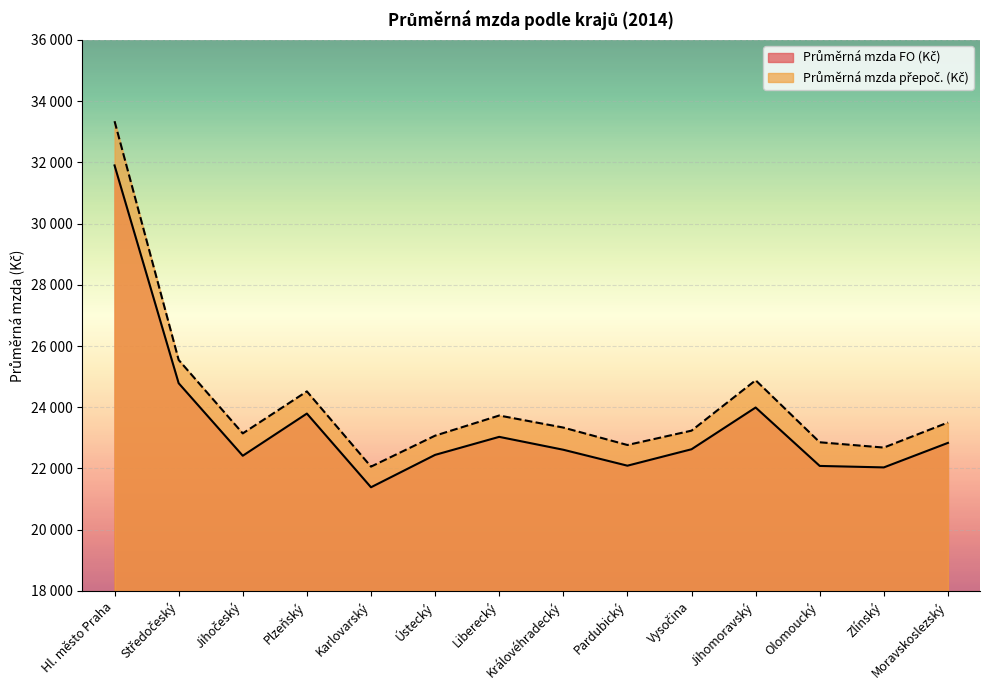

At how many categories does at least one series exceed 24287?

4